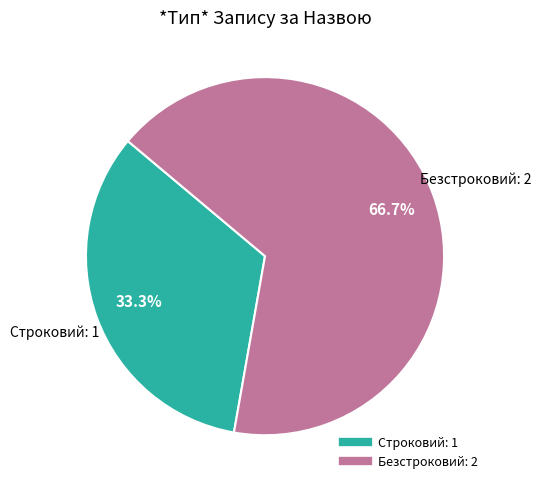

Is the sum of Строковий and Безстроковий greater than half?

Yes